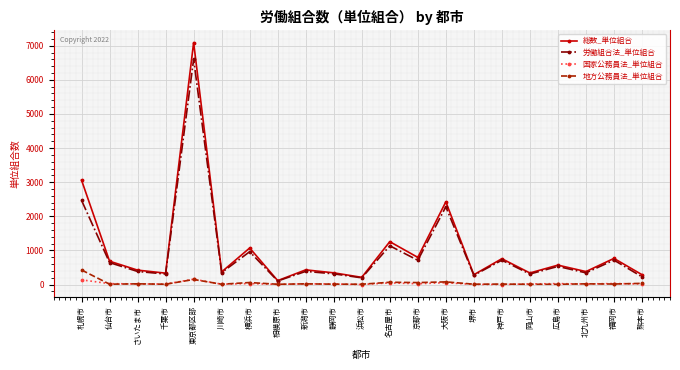

How many lines are shown in the chart?

4